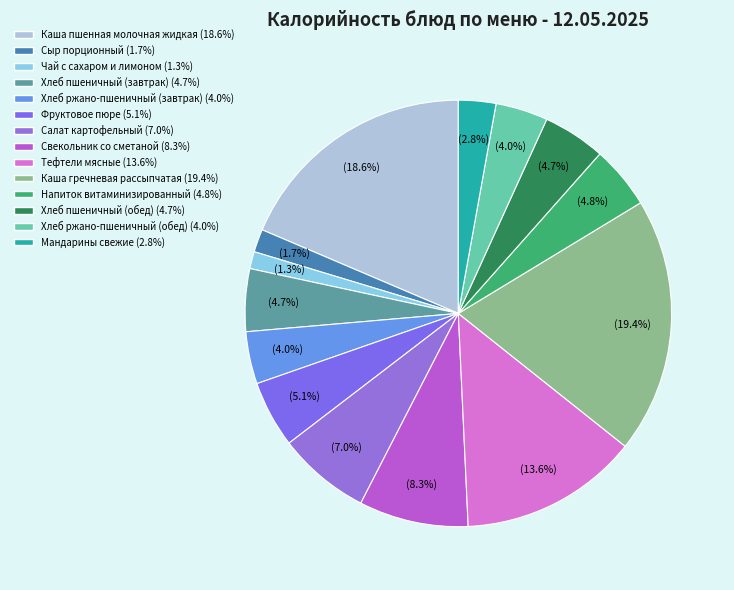

Which category has the biggest portion of the pie?

Каша гречневая рассыпчатая